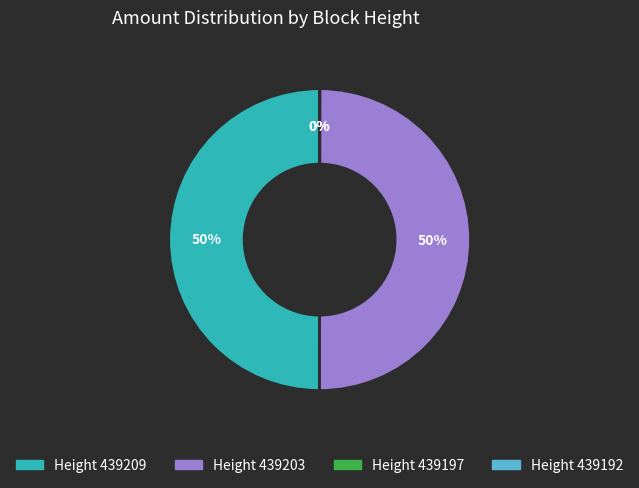

To the nearest percent, what is the average slice percentage?

25%